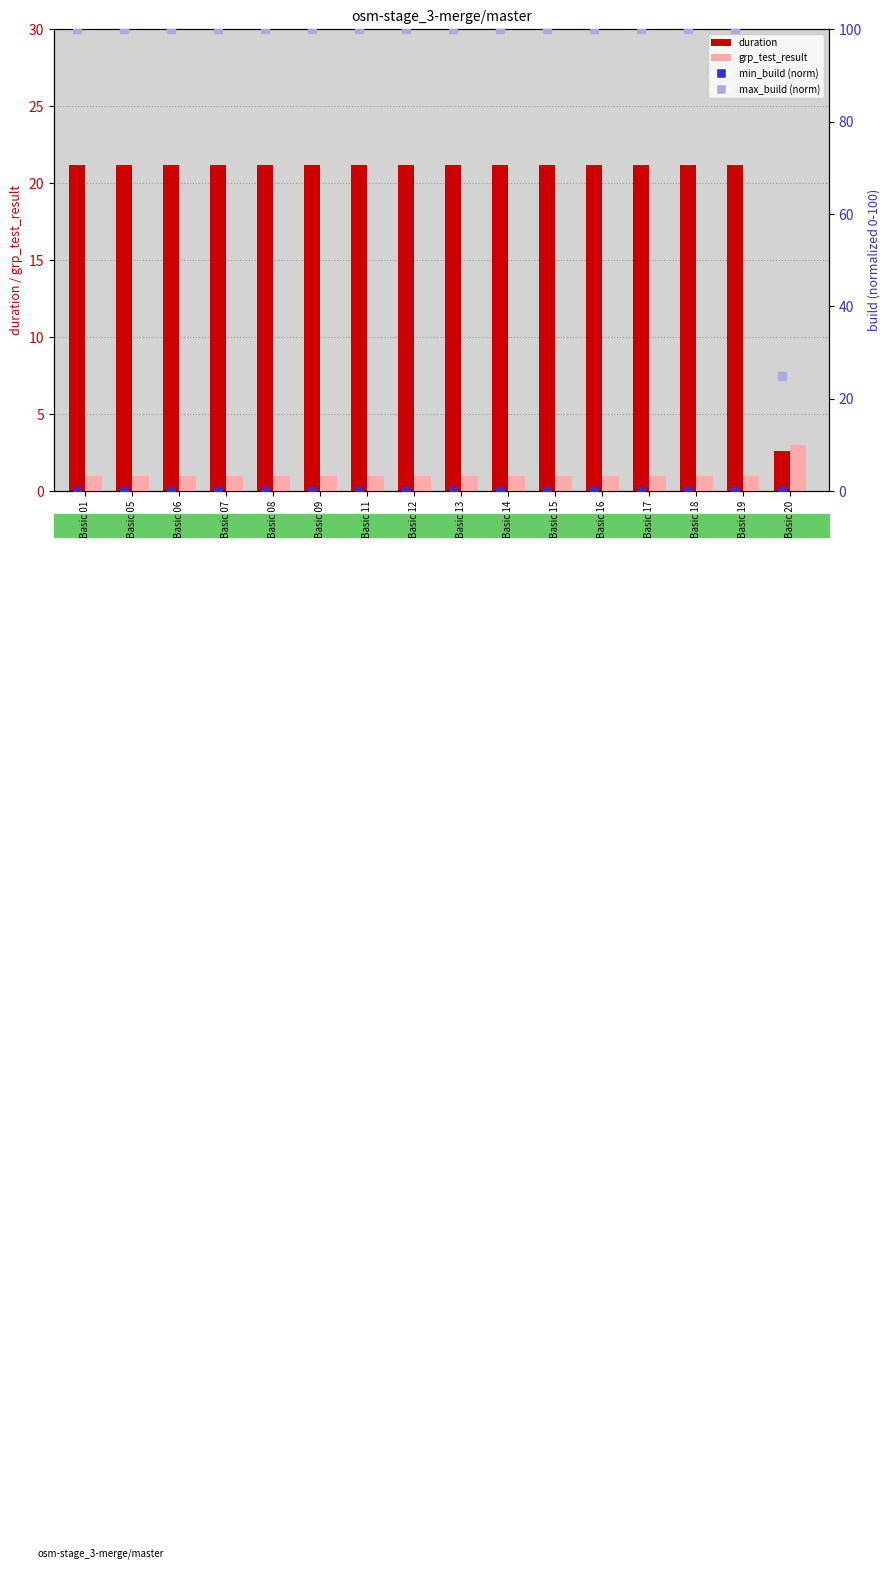

The duration series shows 21.2 at Basic 08. True or false?

True